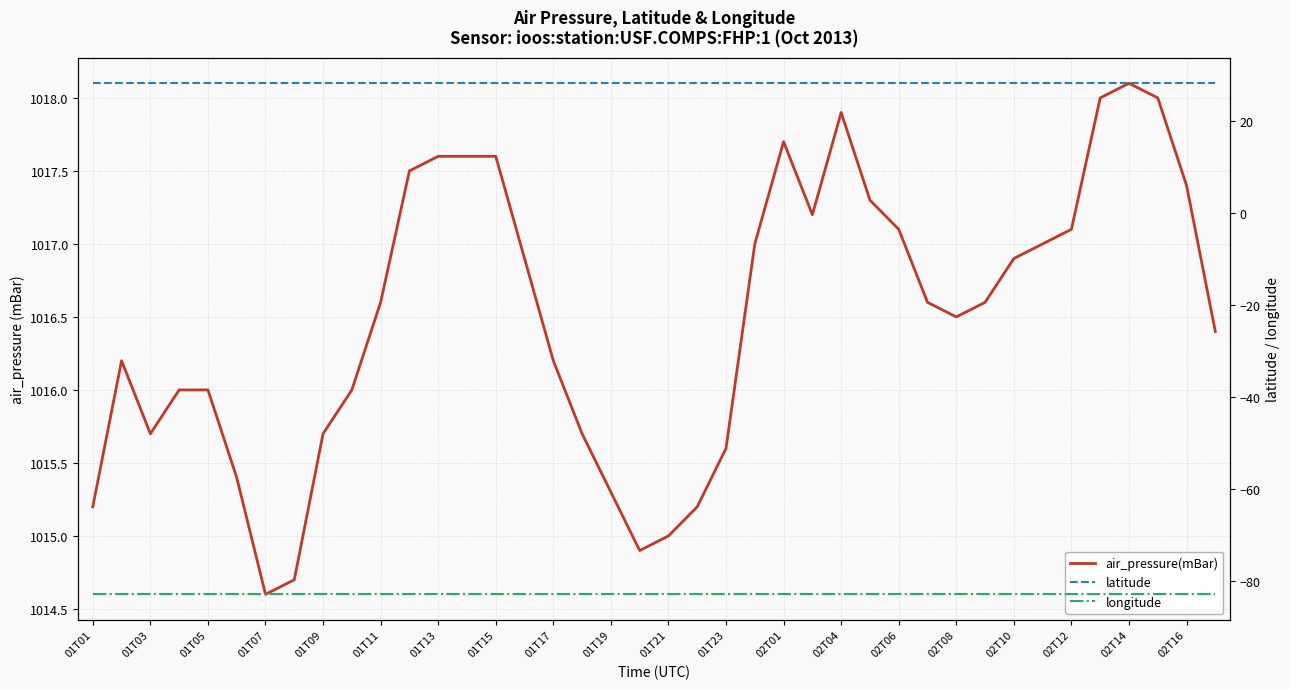

True or false: longitude and latitude intersect in this chart.

False